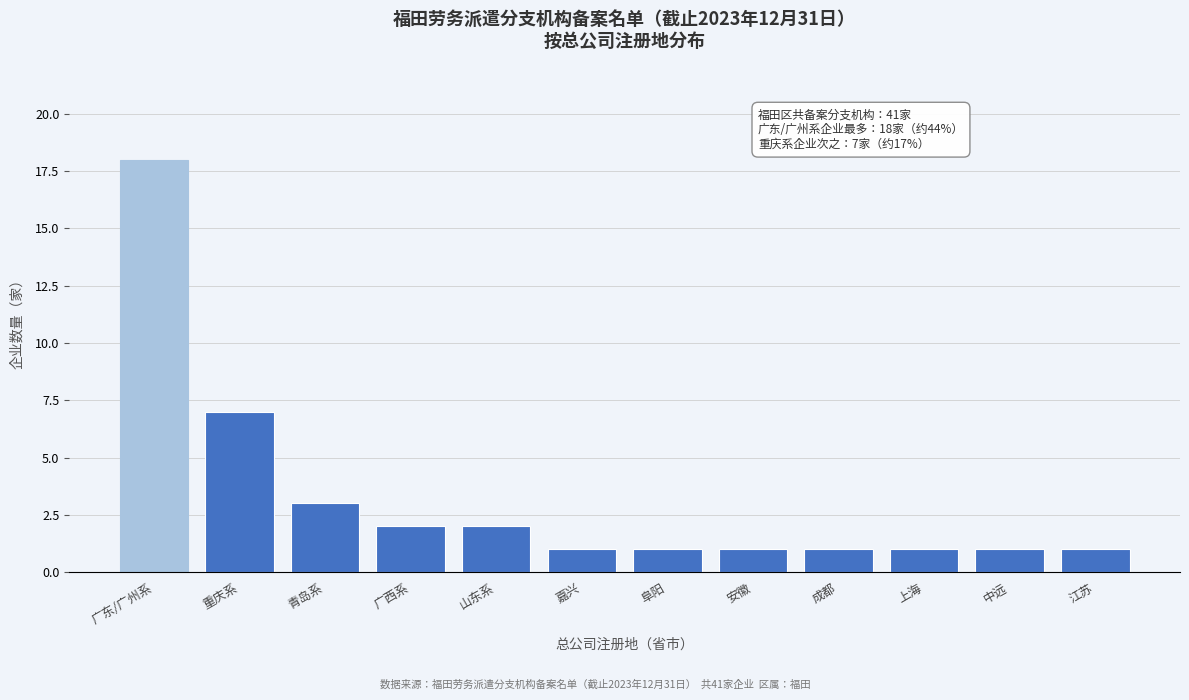

Reading left to right, transcribe all the data shown in this chart.

18	7	3	2	2	1	1	1	1	1	1	1